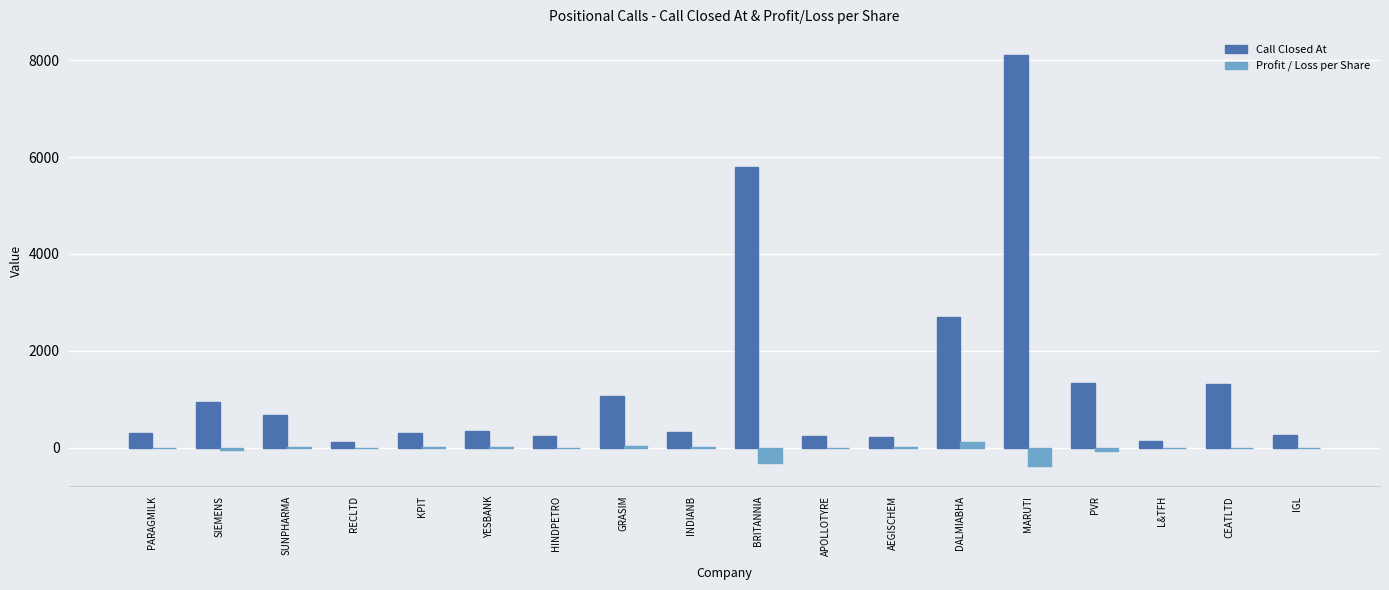

What is the sum of all Profit / Loss per Share values?

-687.5